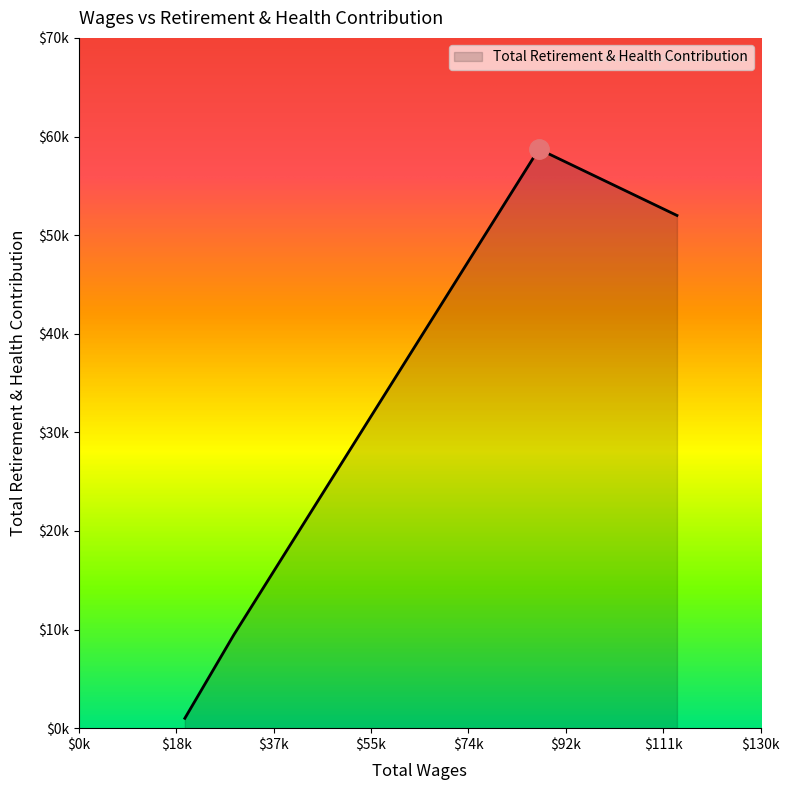

List the labels in order of value, smallest first.

20229.0, 29576.0, 114029.0, 87704.0